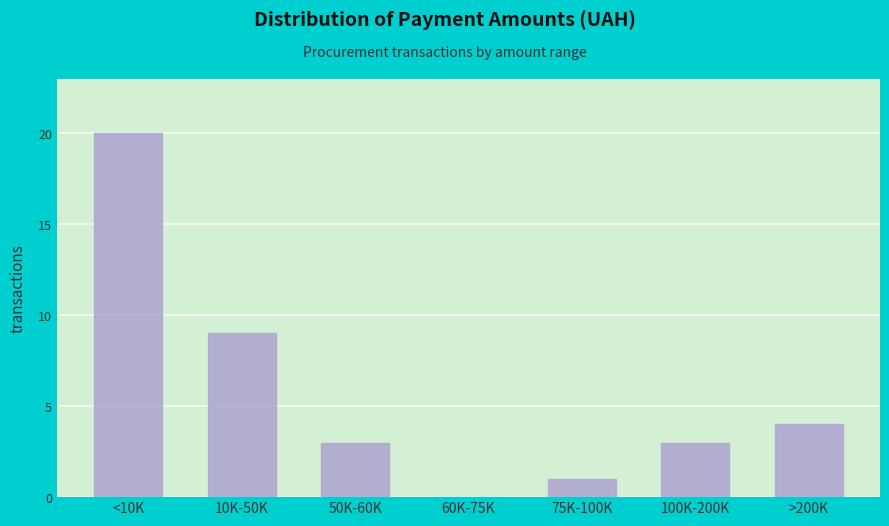

Reading left to right, extract all data points from this chart.

<10K=20	10K-50K=9	50K-60K=3	60K-75K=0	75K-100K=1	100K-200K=3	>200K=4